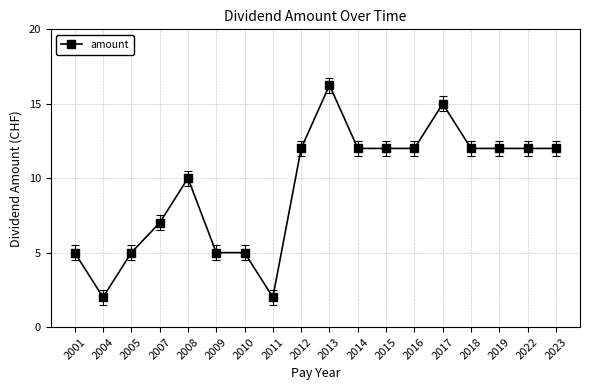

What is the change in value from 2011 to 2015?

+10.0